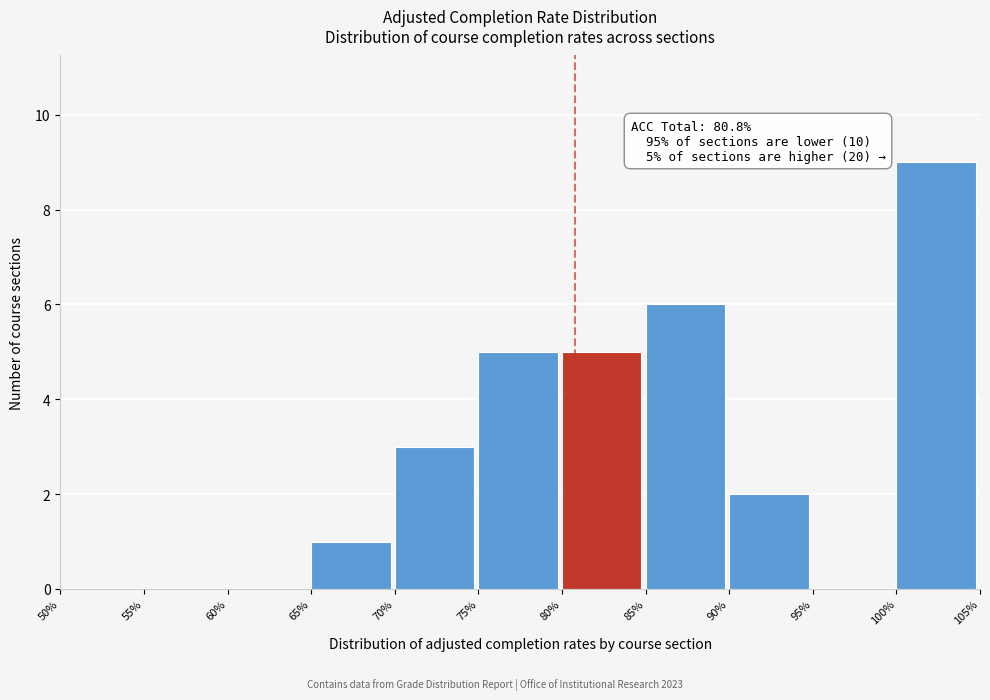

Reading left to right, extract all data points from this chart.

50%=0	55%=0	60%=0	65%=1	70%=3	75%=5	80%=5	85%=6	90%=2	95%=0	100%=9